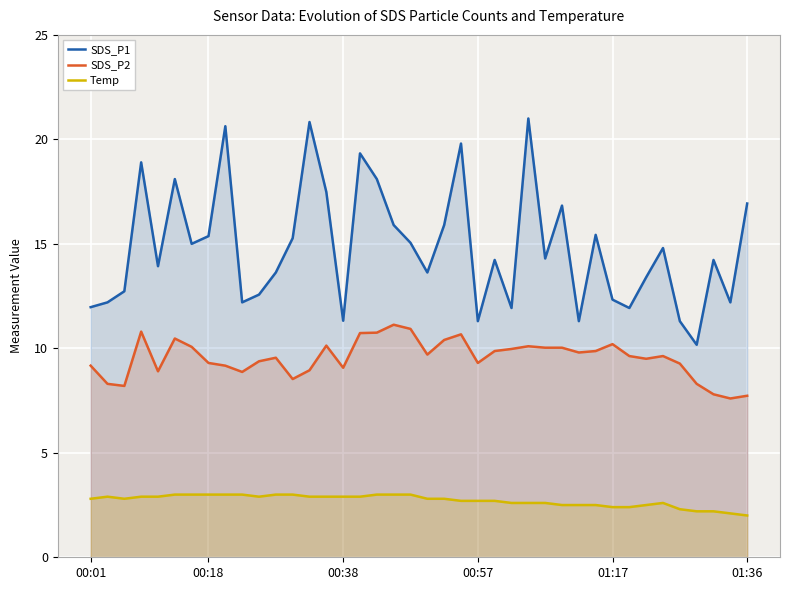

How many distinct data groups are displayed?

3